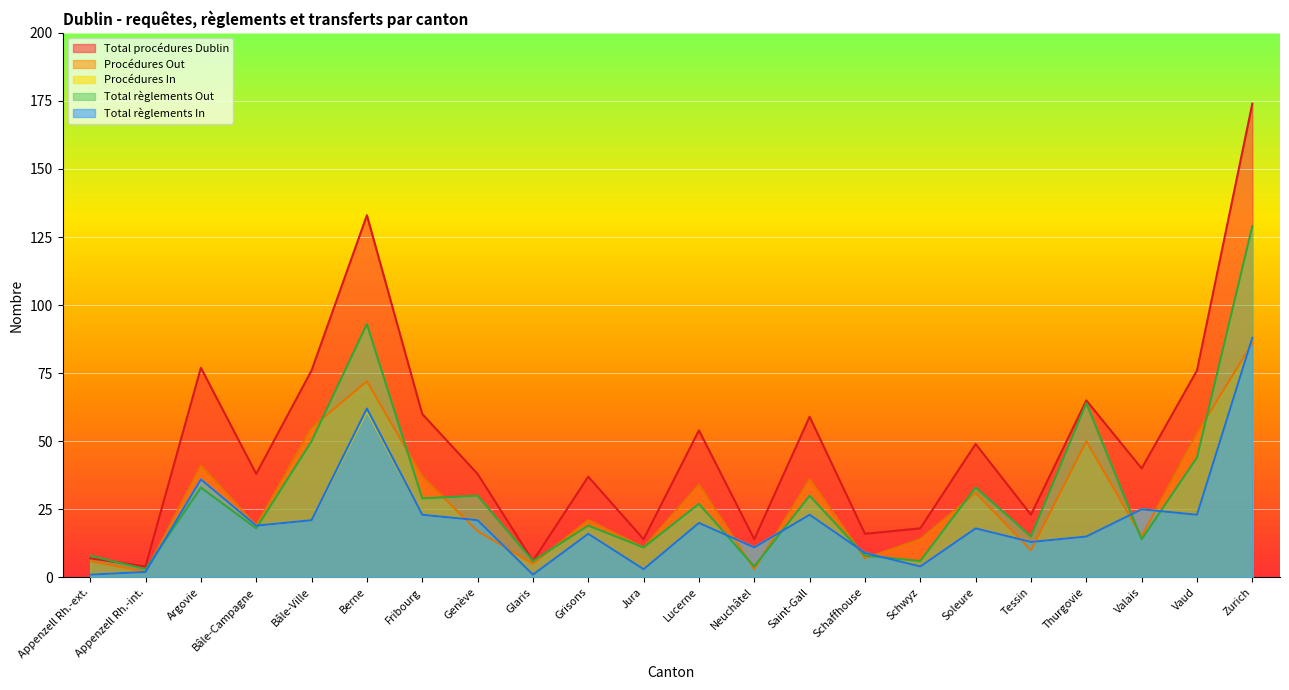

Is the value of Total règlements In at Fribourg greater than the value of Total procédures Dublin at Genève?

No